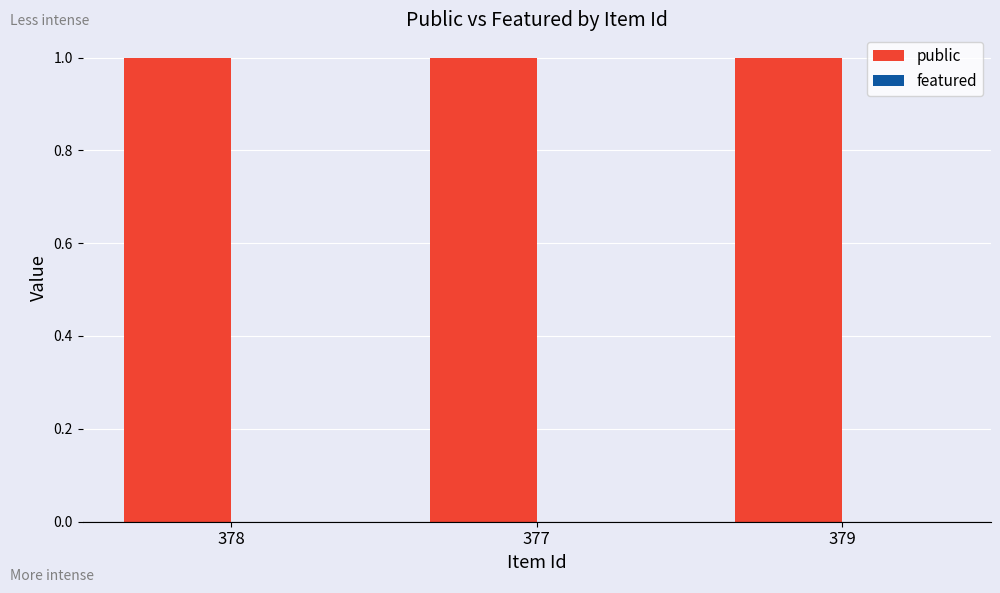

Which series has the largest total across all categories?

public